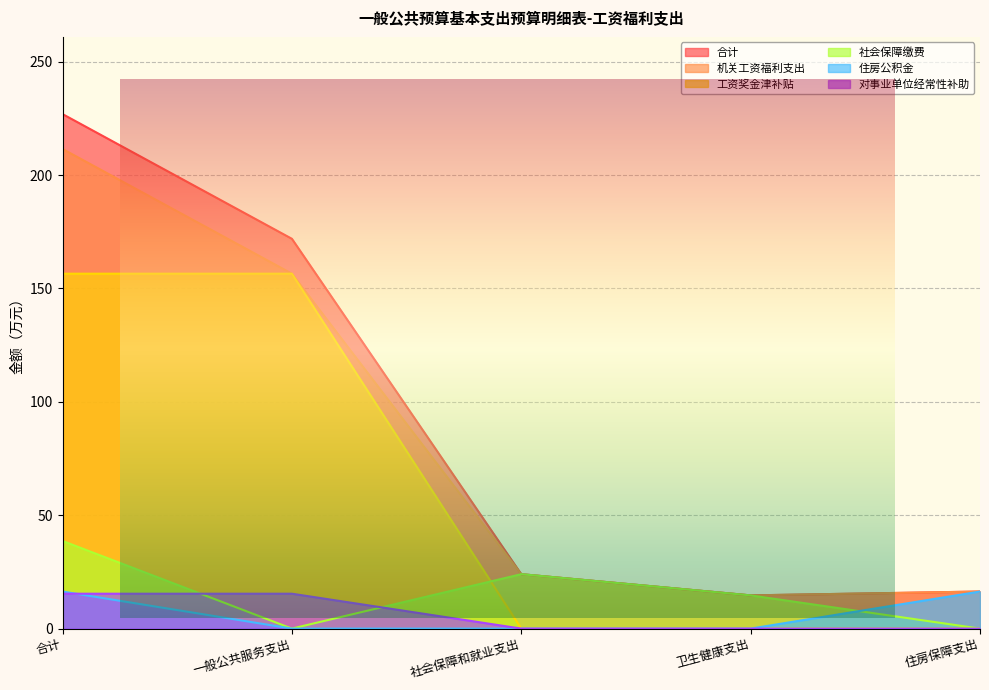

True or false: 对事业单位经常性补助 and 机关工资福利支出 intersect in this chart.

False